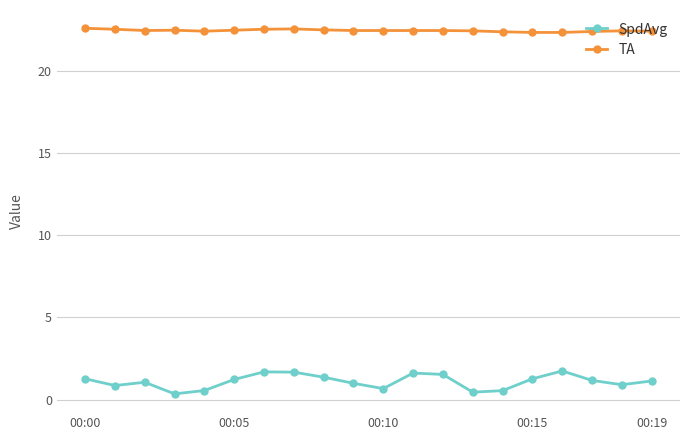

What are all the series names shown in the legend?

SpdAvg, TA